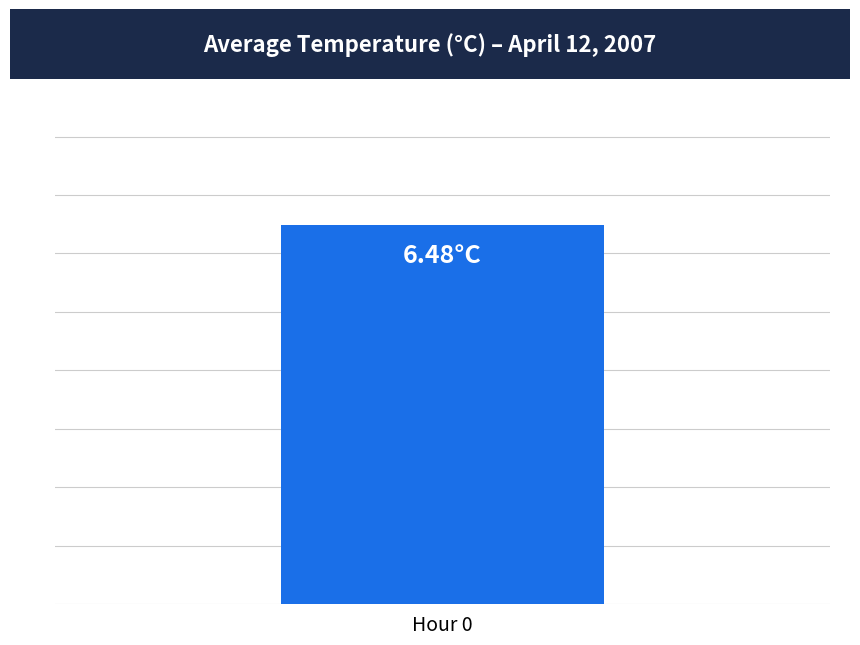

Does the chart contain stacked bars?

No